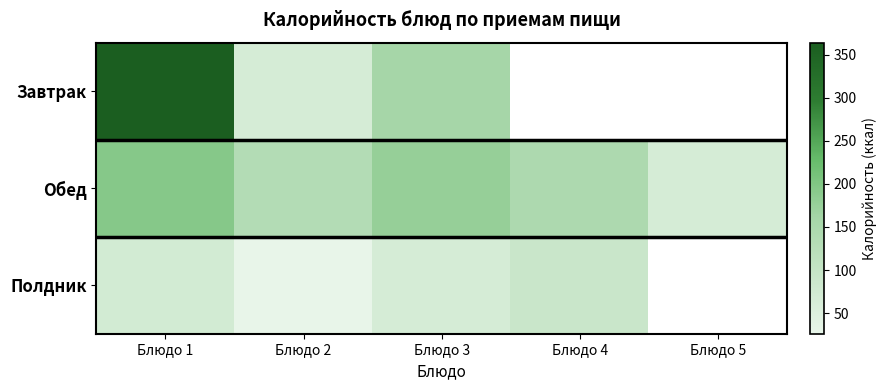

Which series has the largest total across all categories?

Обед